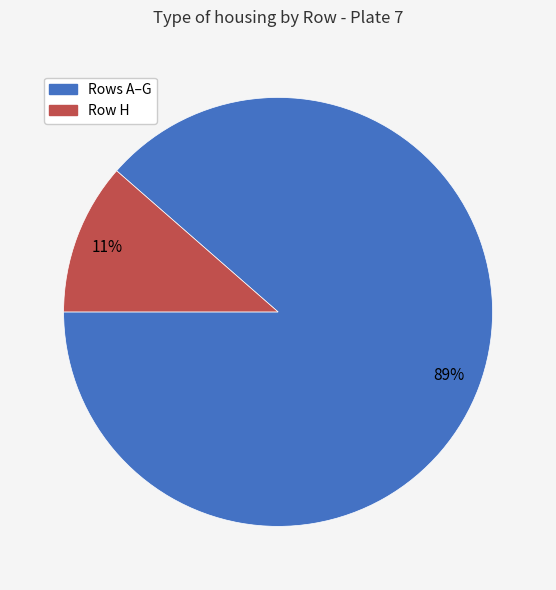

To the nearest percent, what percentage of the pie is Row H?

11%